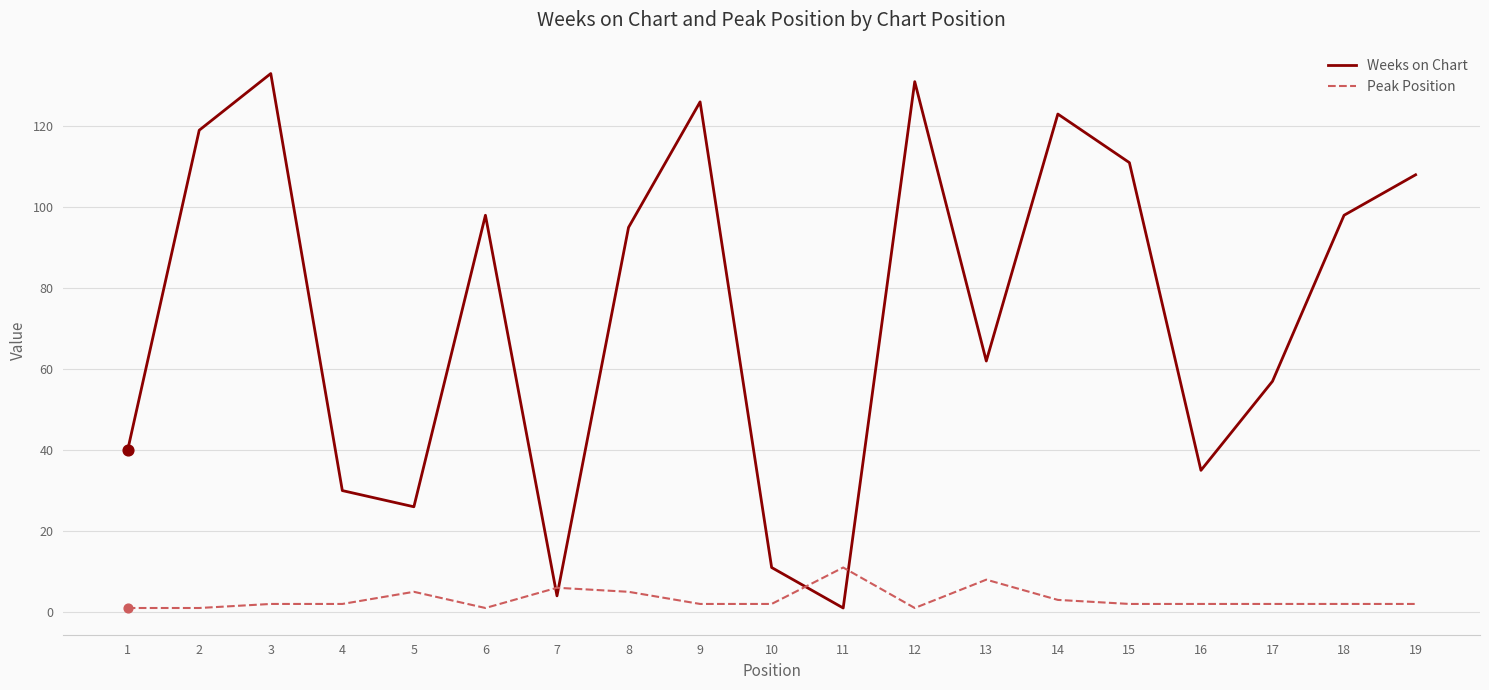

Between 7 and 13, which series saw the biggest shift?

Weeks on Chart